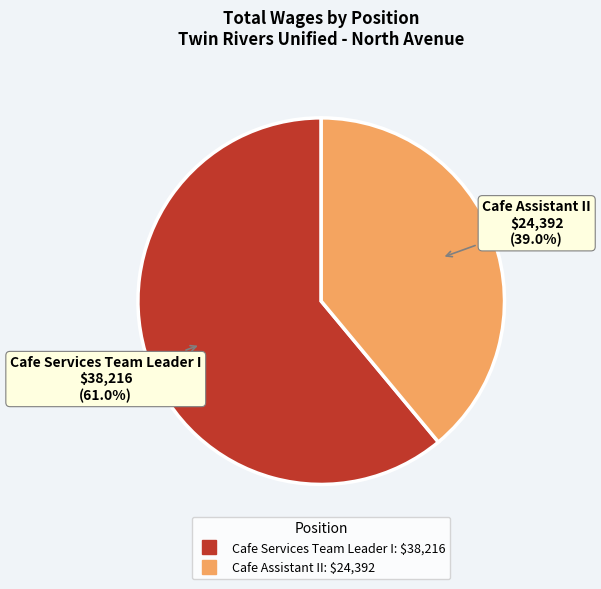

Is there any slice that represents more than half of the pie?

Yes